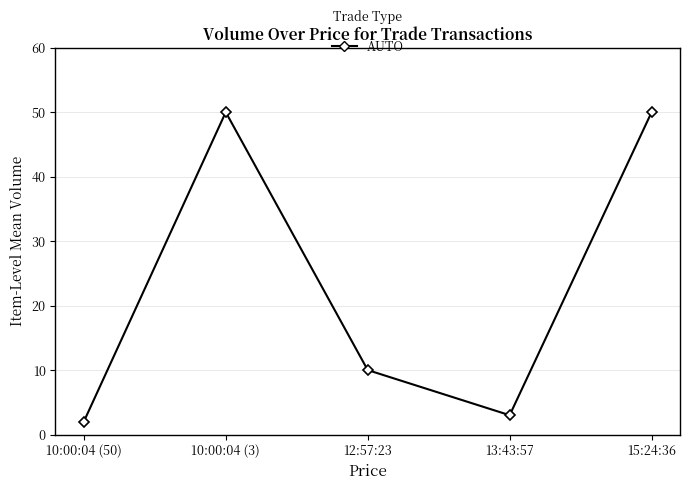

What position from the right is 15:24:36?

1